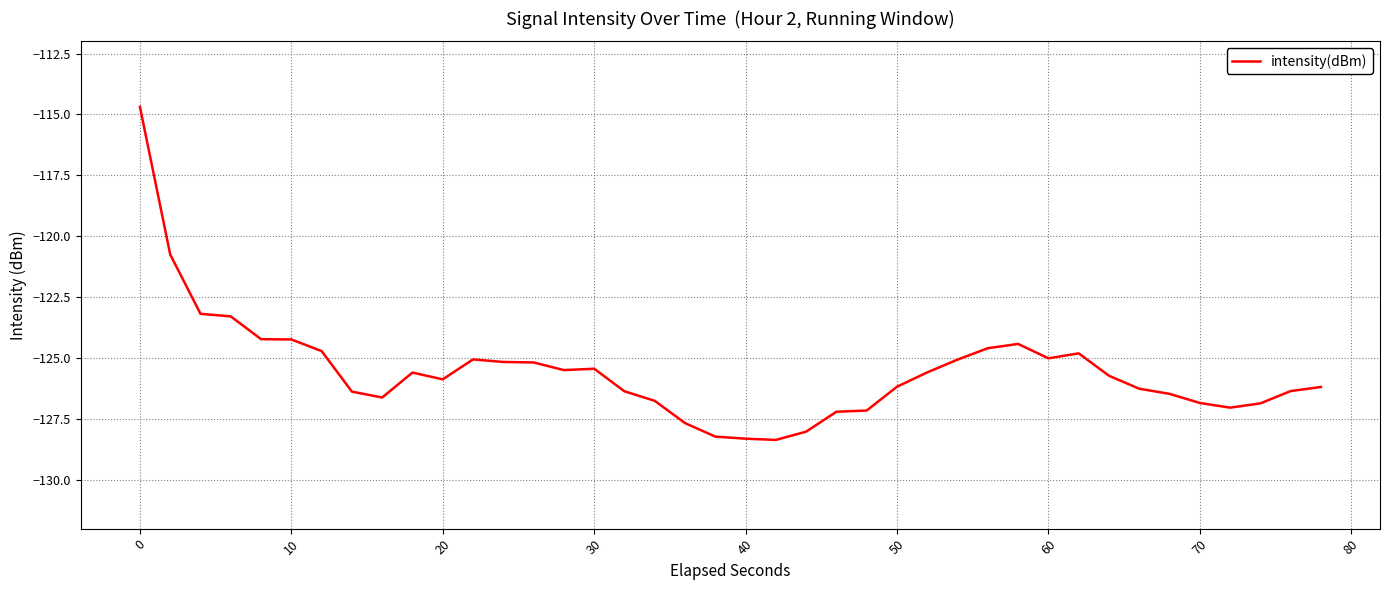

What is the maximum value shown in the chart?

-114.7